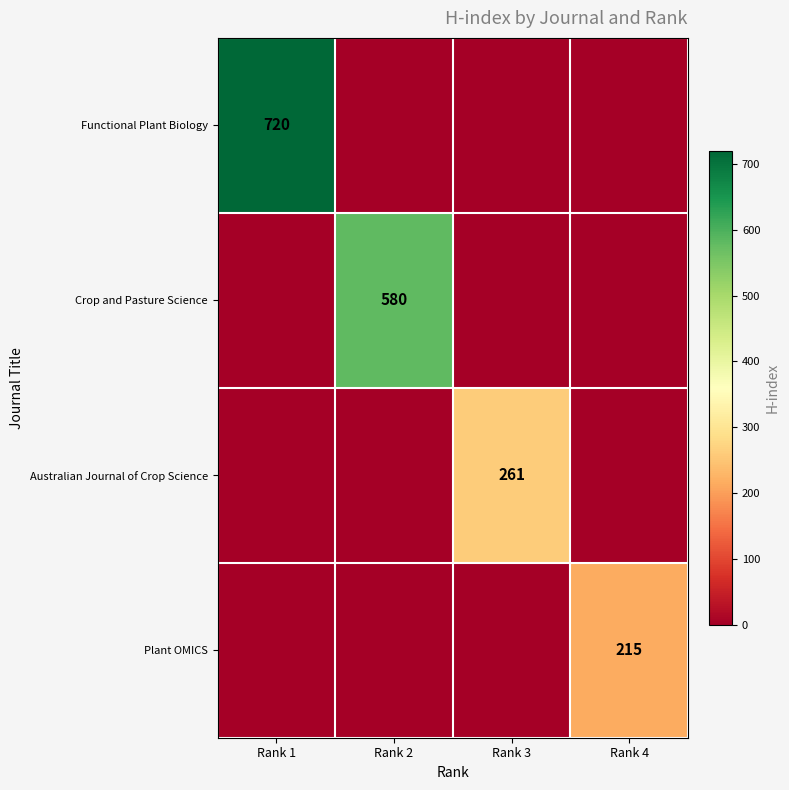

What is the greatest value displayed?

720